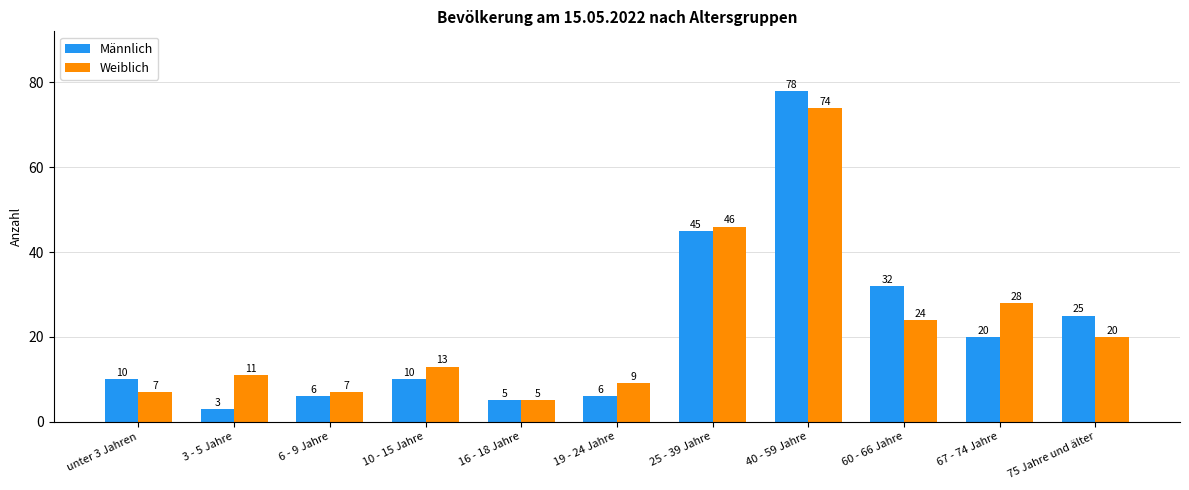

What is the value of the Männlich bar at the 8th from the left?

78